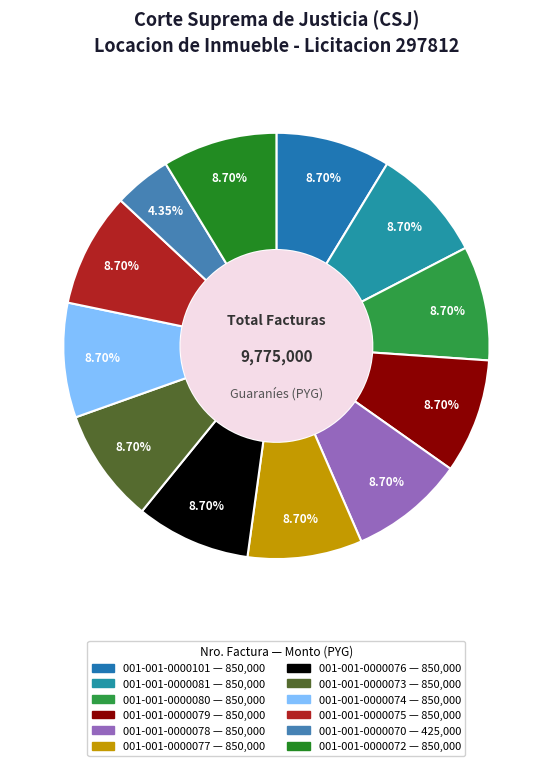

True or false: 001-001-0000072 accounts for 1% of the total.

False